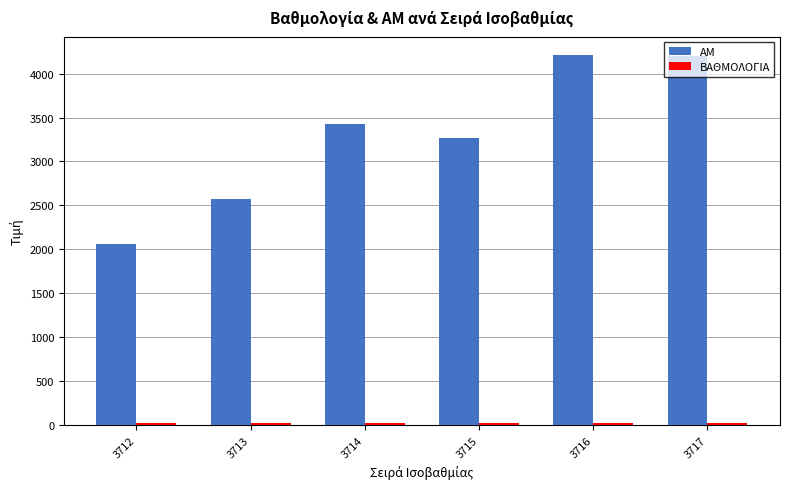

Which series has the widest spread of values?

AM